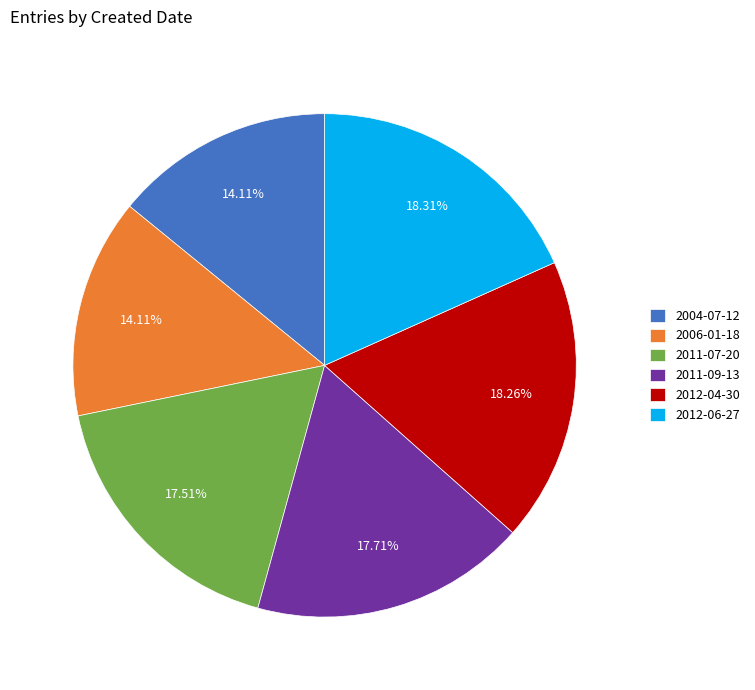

Is there a majority slice in this chart?

No